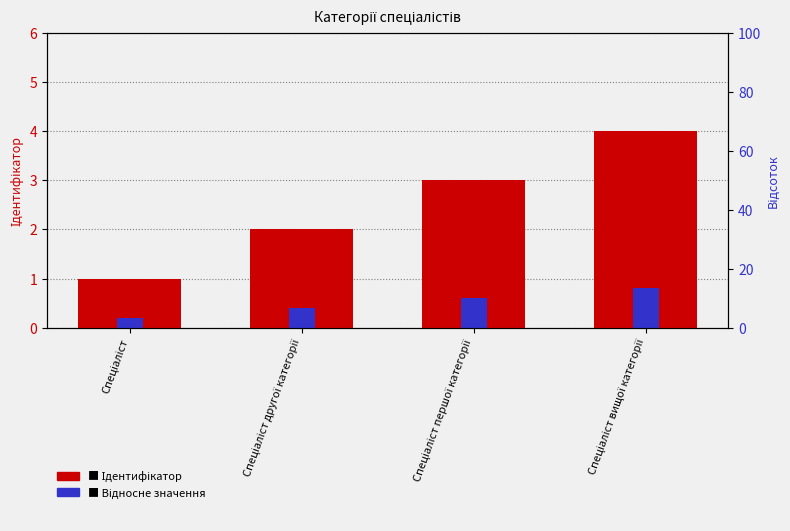

At which label is Ідентифікатор closest to 2?

Спеціаліст другої категорії